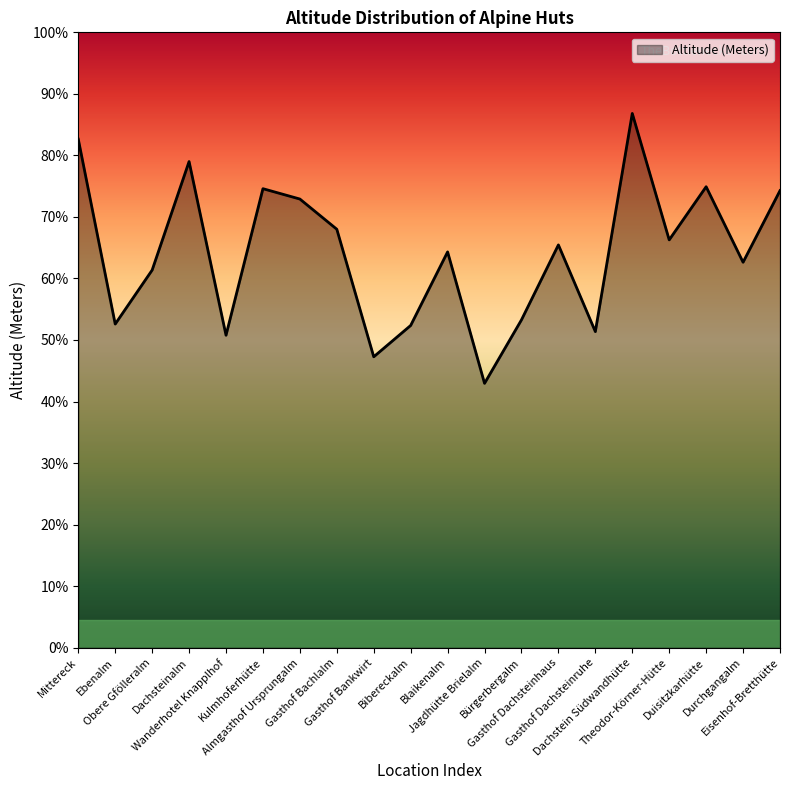

Reading left to right, what are all the values shown in this chart?

1818	1157	1350	1738	1117	1641	1604	1496	1040	1152	1415	945	1172	1440	1130	1910	1458	1648	1378	1634